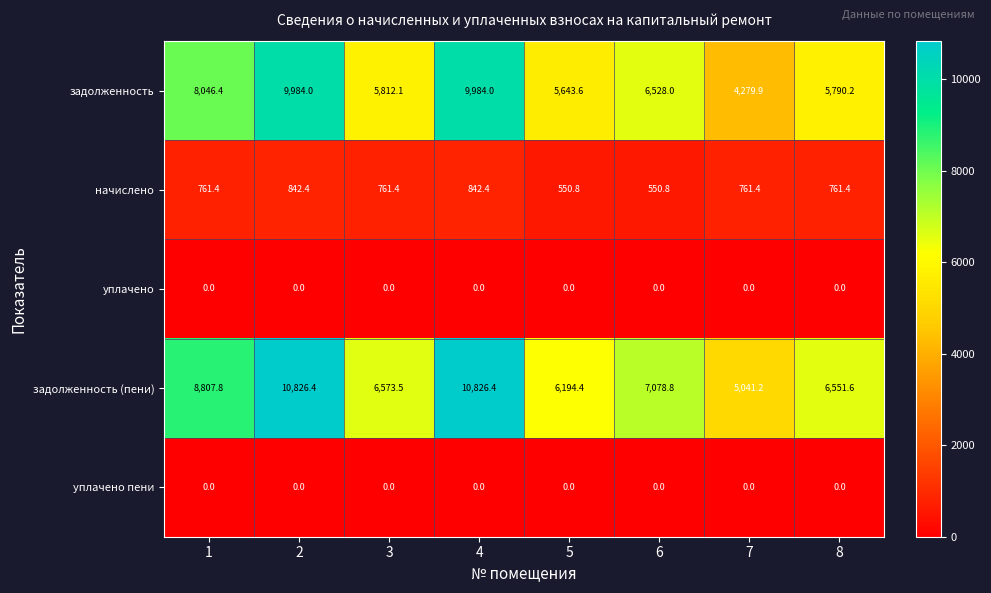

At which label is задолженность closest to 7131?

6